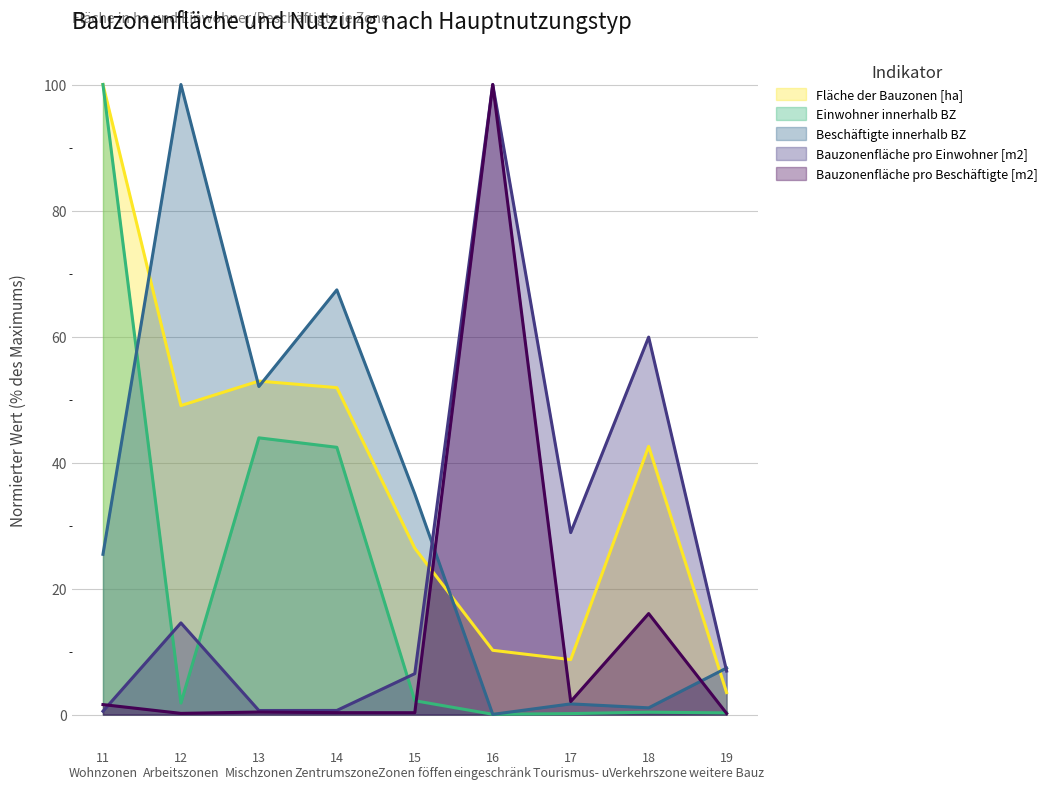

Rank the series by their maximum value, from highest to lowest.

Fläche der Bauzonen [ha], Einwohner innerhalb BZ, Beschäftigte innerhalb BZ, Bauzonenfläche pro Einwohner [m2], Bauzonenfläche pro Beschäftigte [m2]